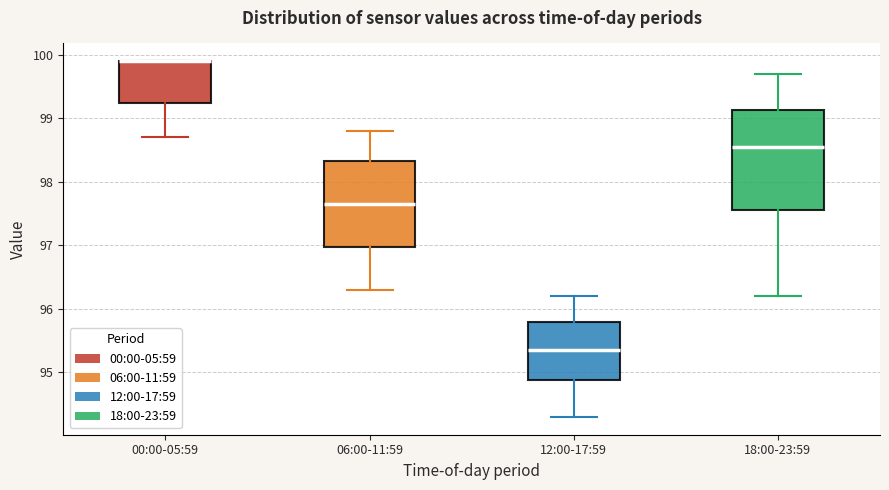

Where is the upper edge of the box for 12:00-17:59 on the y-axis? The values are not printed on the chart, so give them approximately, as read against the axis.

95.8